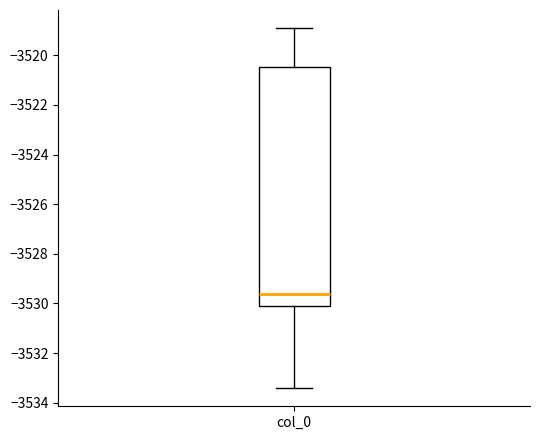

Where does the median line of the box for col_0 sit on the y-axis? The values are not printed on the chart, so give them approximately, as read against the axis.

-3529.6